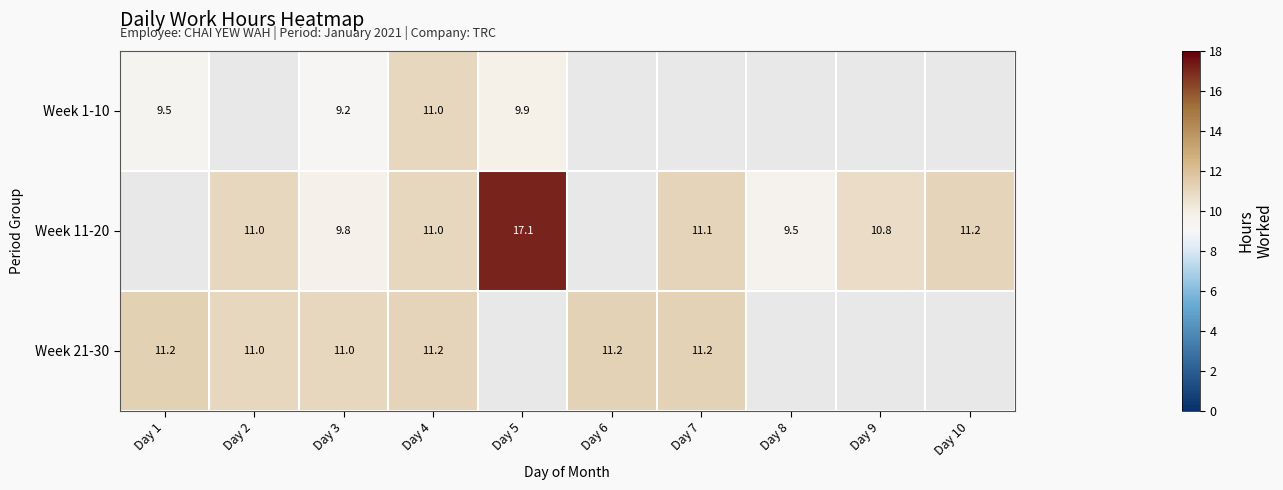

At how many categories does at least one series exceed 10?

9